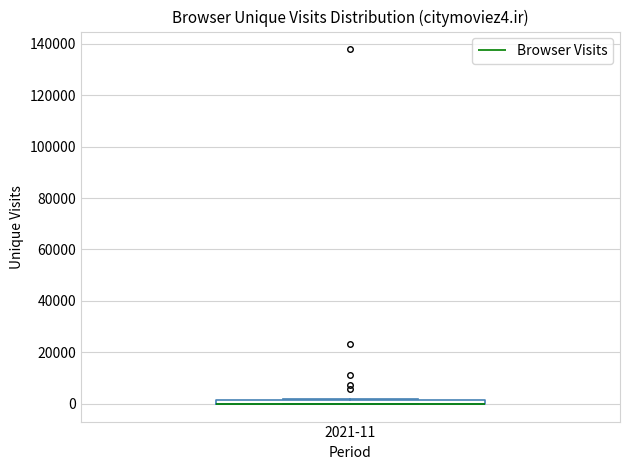

Where is the lower edge of the box for 2021-11 on the y-axis? The values are not printed on the chart, so give them approximately, as read against the axis.

0